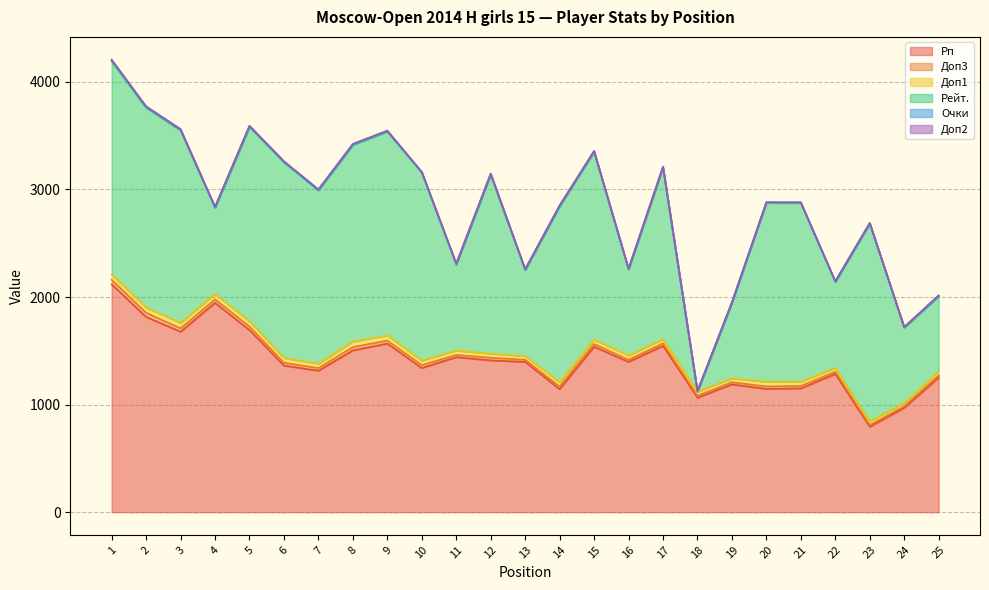

Read the Очки value at 22.

4.0